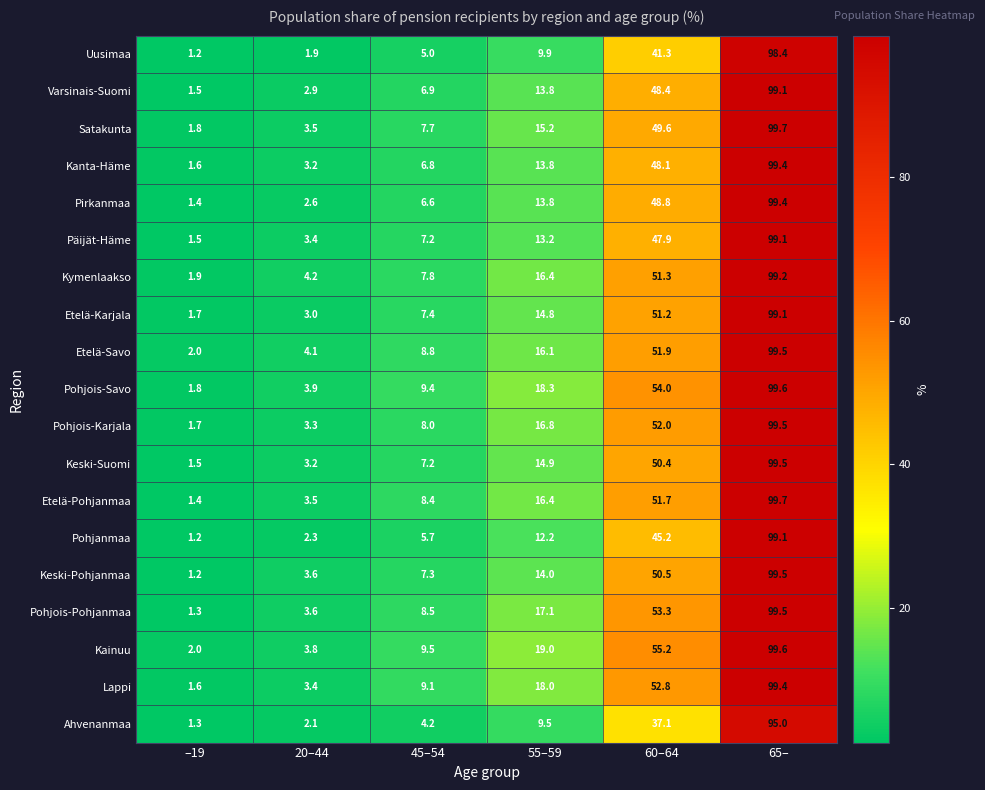

The Pohjois-Karjala series shows 52.0 at 60–64. True or false?

True